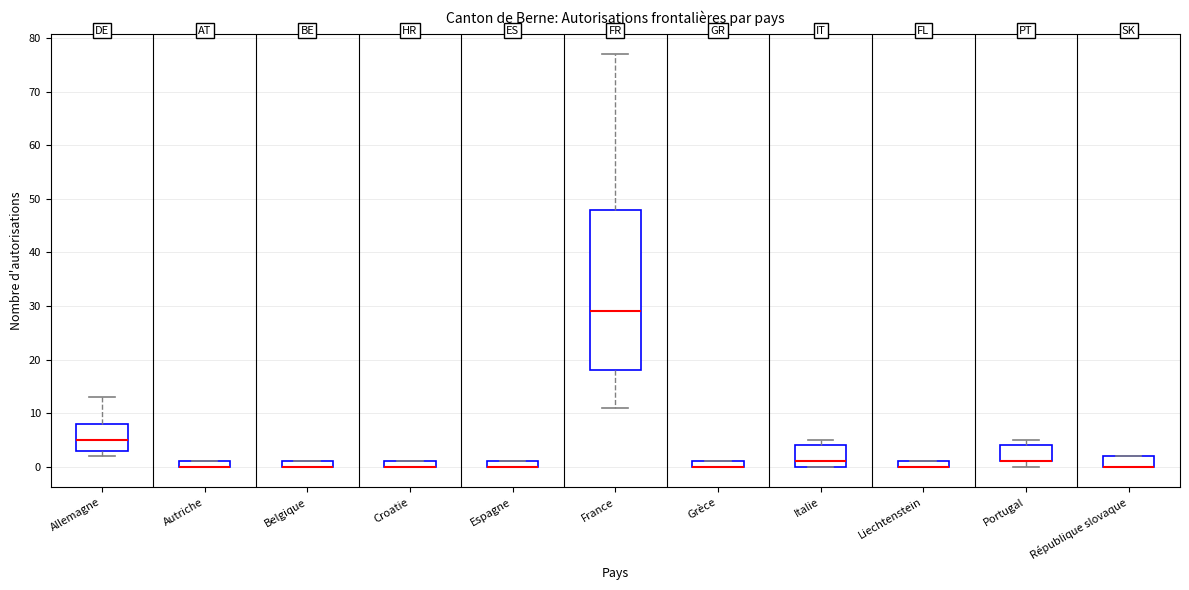

Comparing the boxes themselves (not the whiskers), which one is the tallest?

France